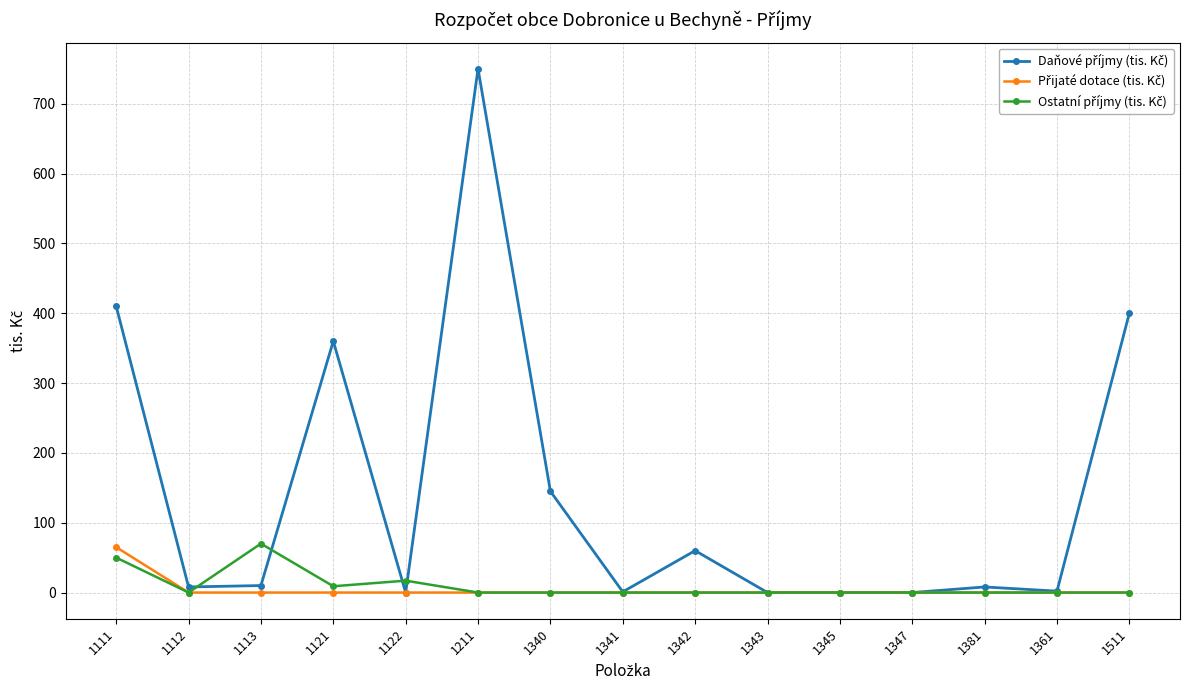

What position from the left is 1113?

3